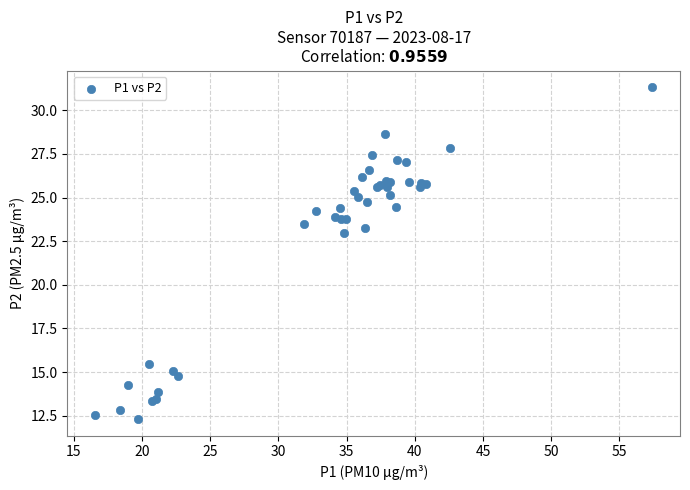

What Y value in the scatter plot is closest to 21?

23.0